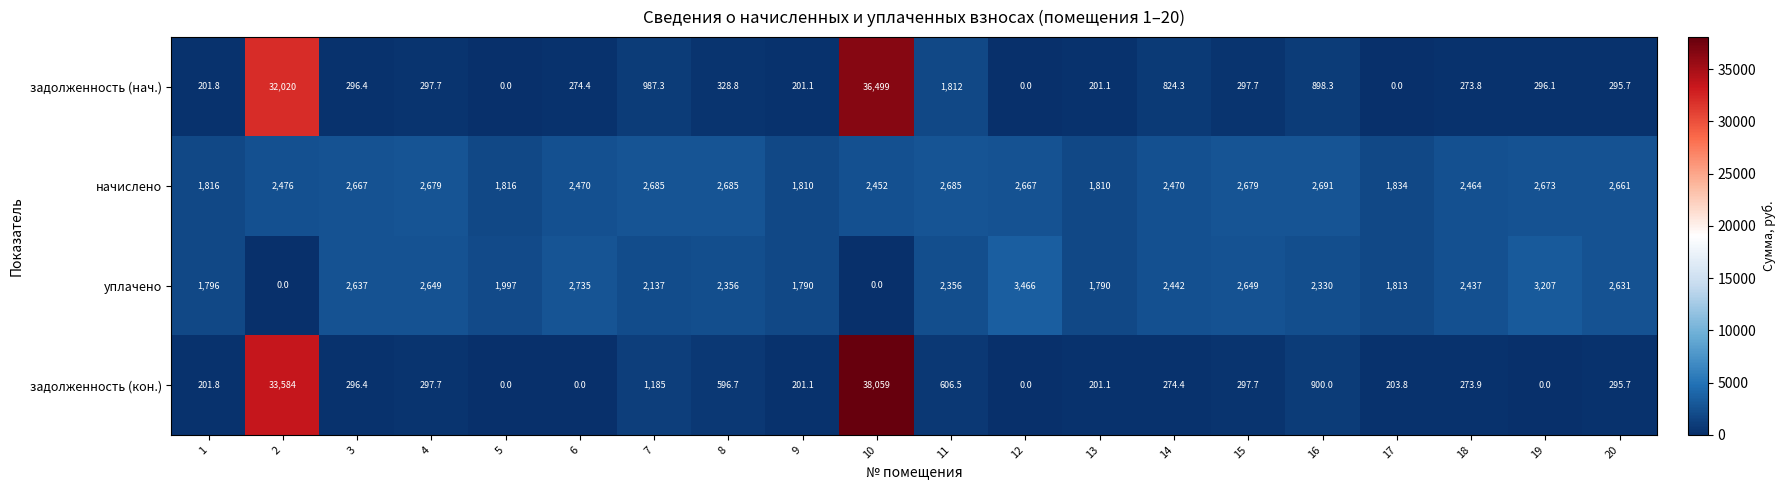

Which series has the largest total across all categories?

задолженность (кон.)